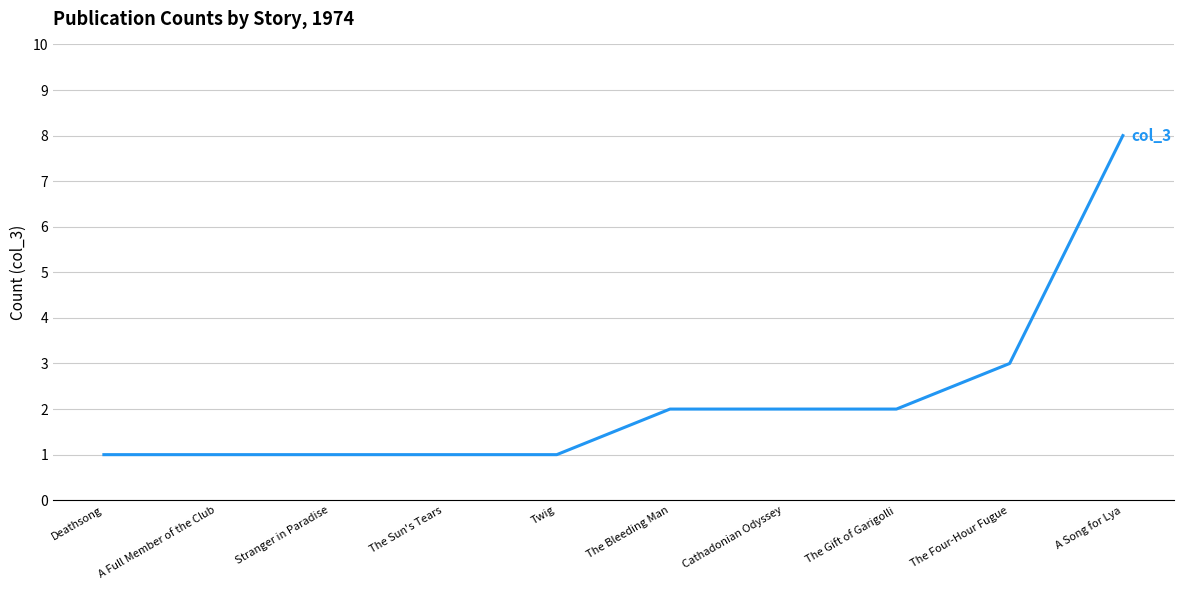

At which category does the chart reach its peak across all series?

A Song for Lya